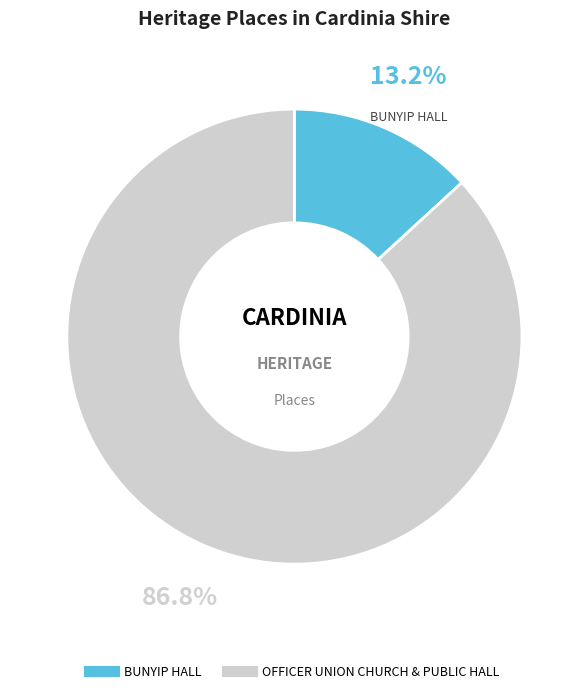

To the nearest percent, what is the combined percentage of BUNYIP HALL and OFFICER UNION CHURCH & PUBLIC HALL?

100%